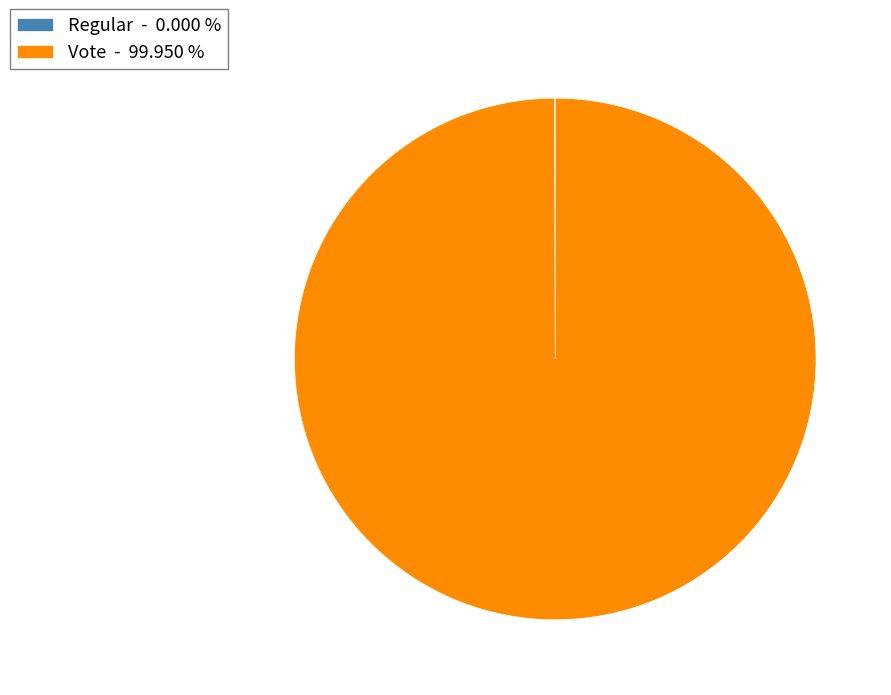

Which category has the biggest portion of the pie?

Vote - 99.950 %